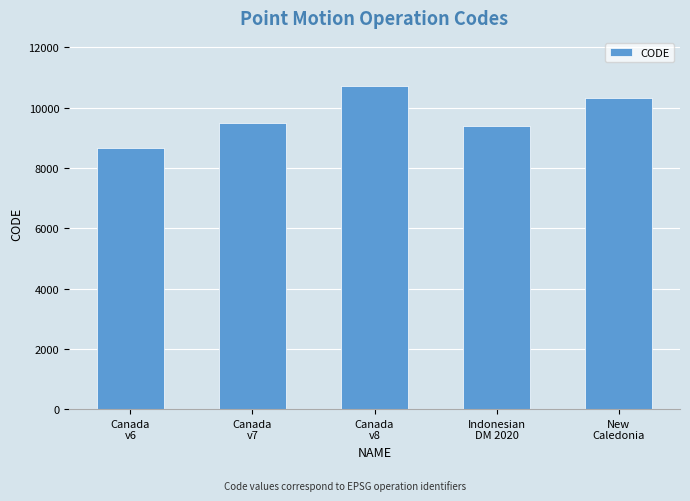

What is the difference between the values at Indonesian
DM 2020 and Canada
v8?

1332